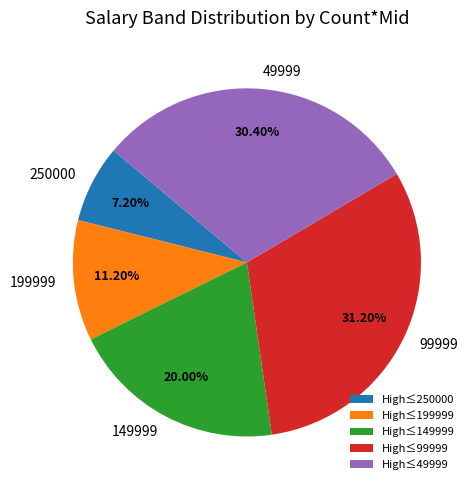

Is there a majority slice in this chart?

No